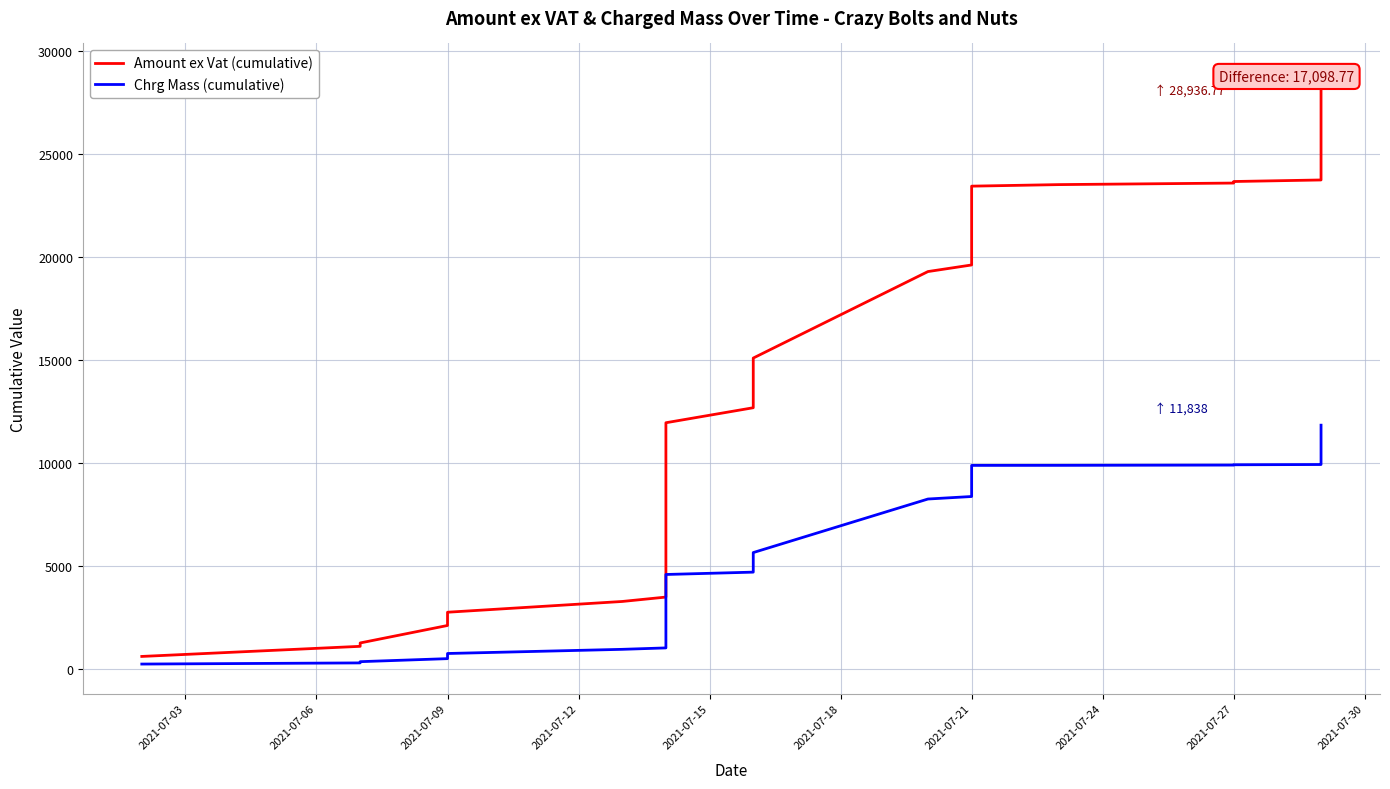

What is the value of the Amount ex Vat (cumulative) point at the 7th from the left?

3492.2